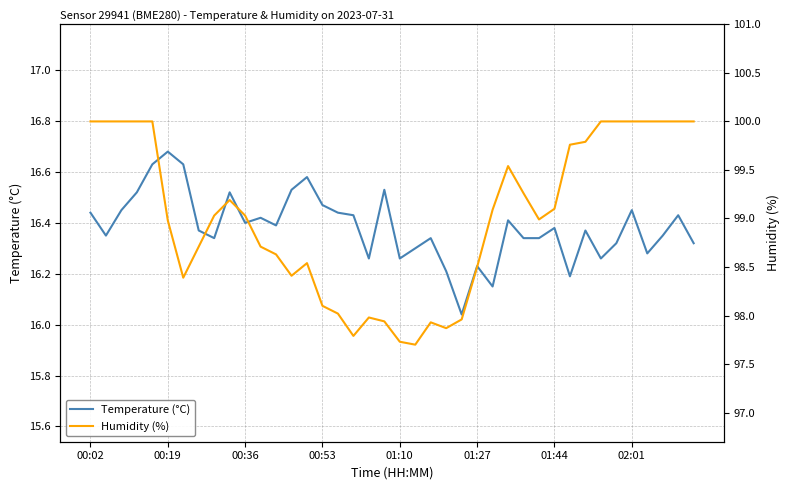

Which category has the highest value in the Temperature (°C) series?

00:19